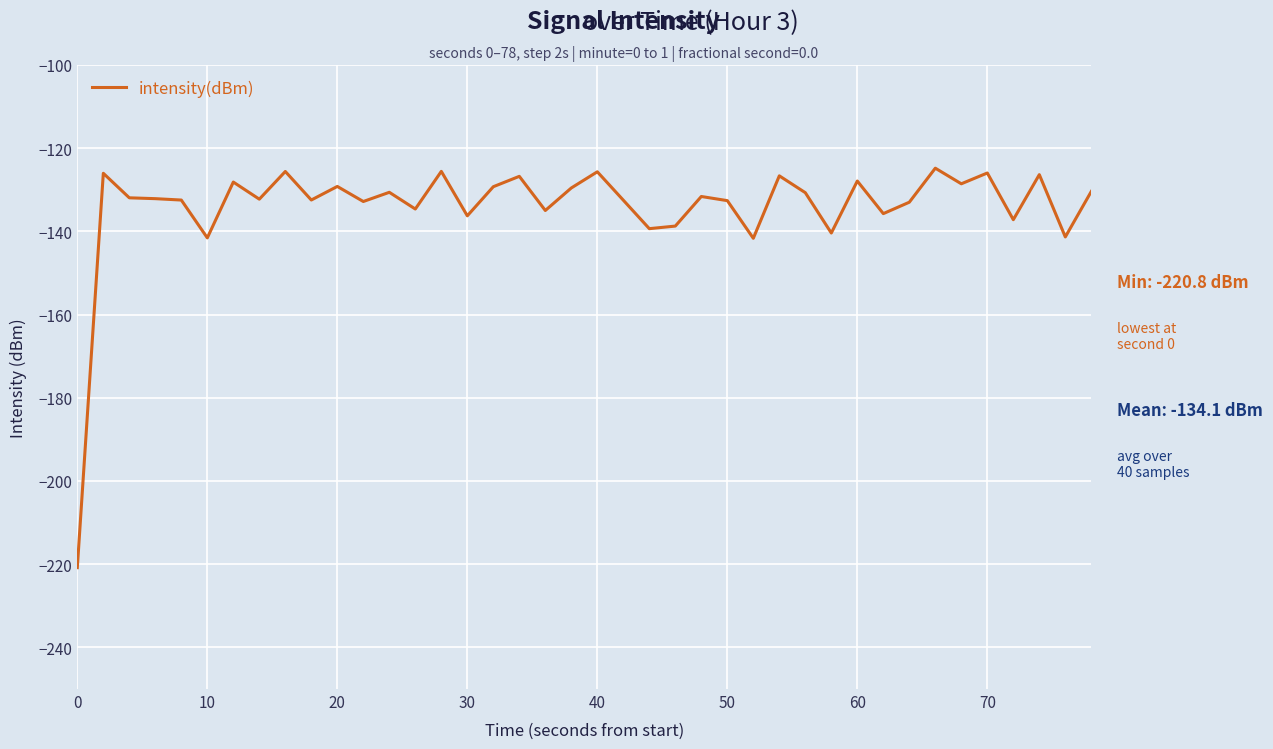

What is the difference between the maximum and minimum values?

96.0